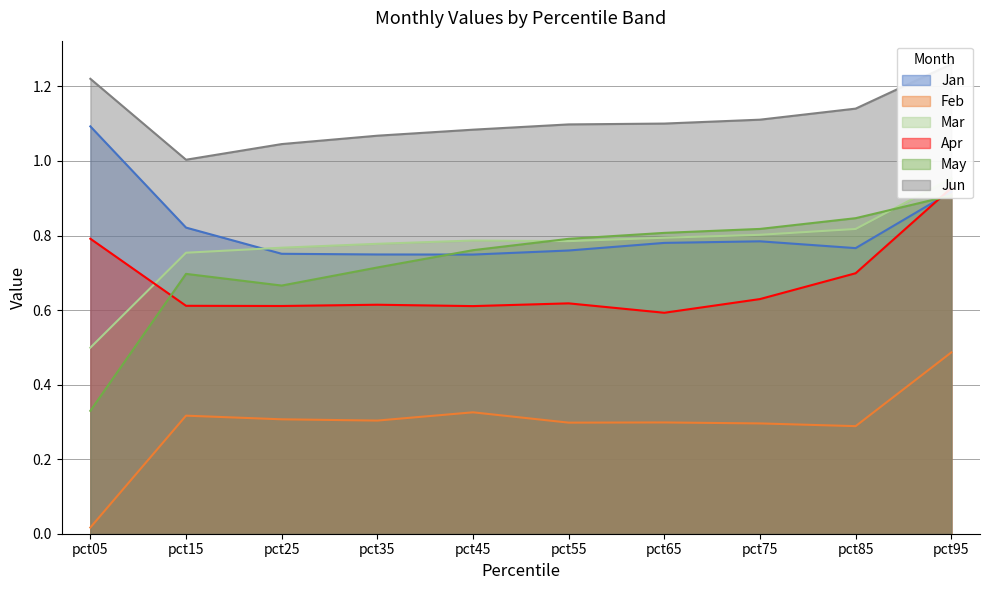

Rank the categories by May value from lowest to highest.

pct05, pct25, pct15, pct35, pct45, pct55, pct65, pct75, pct85, pct95